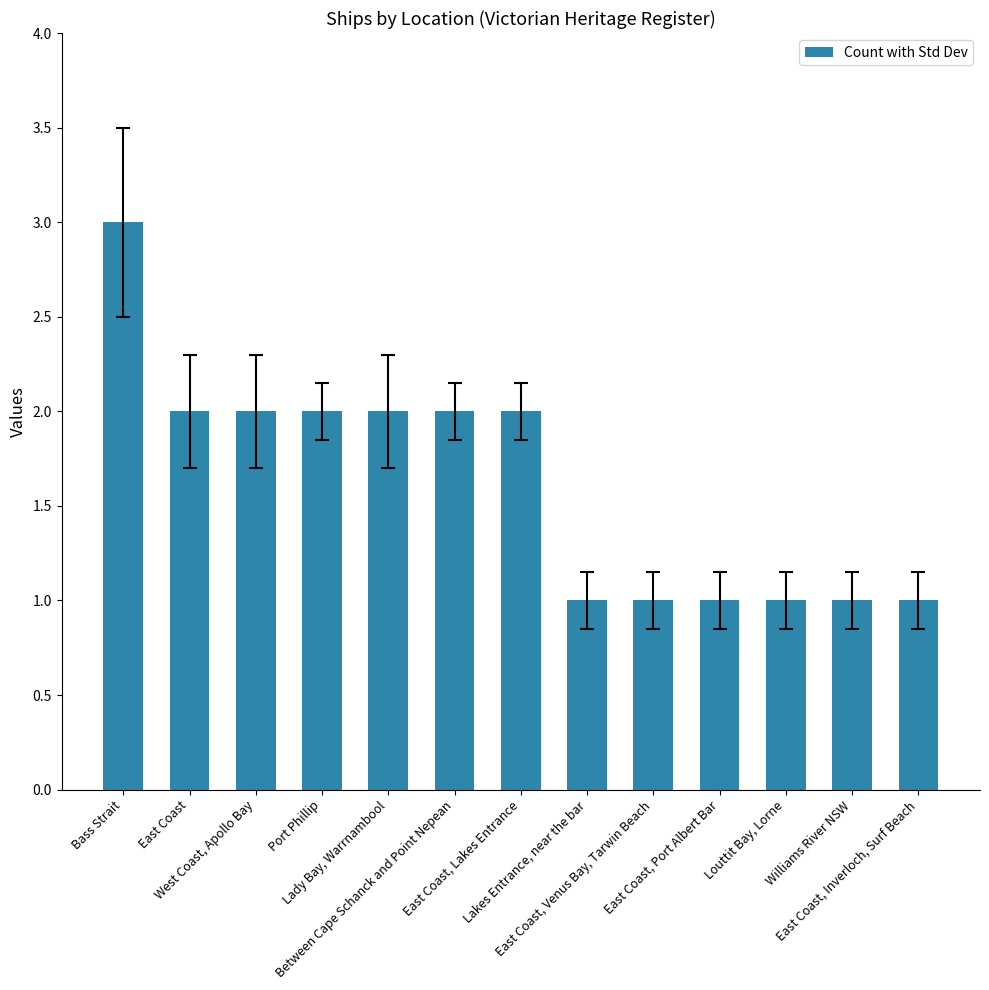

Does the chart contain any negative values?

No